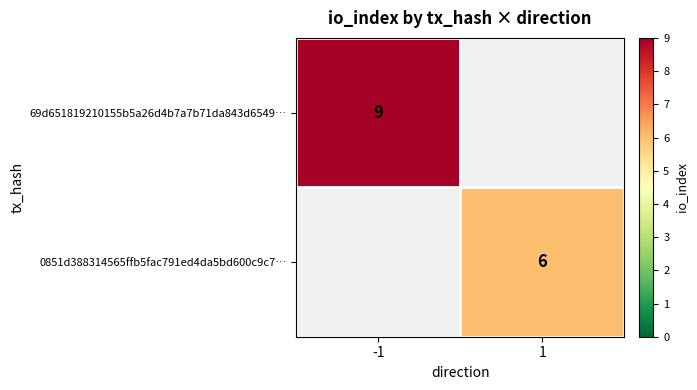

Count the number of data series in this chart.

2